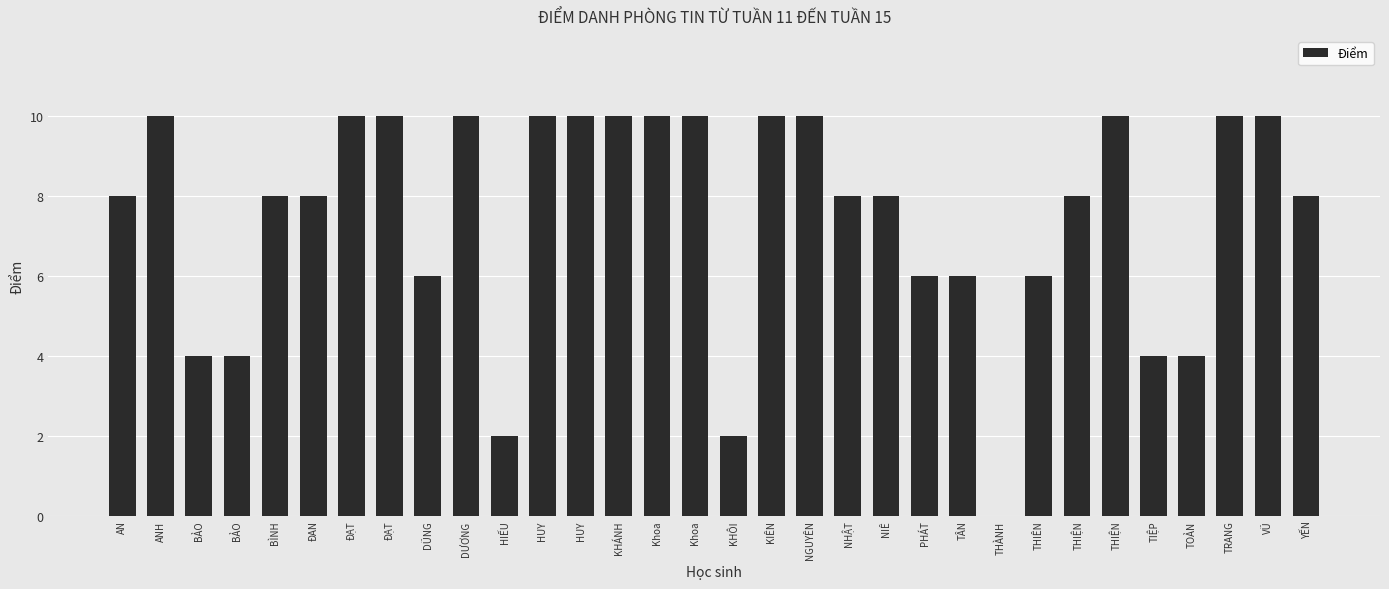

Which category has the lowest value across all series?

THÀNH